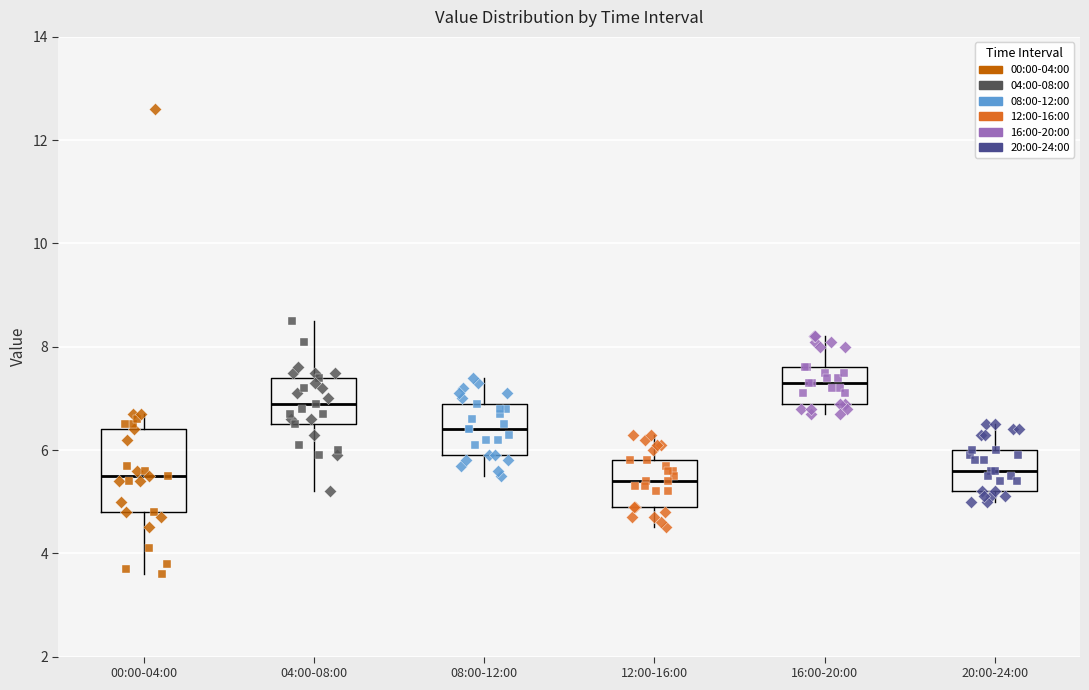

Reading left to right, read every box against the y-axis: the position of its median line, the range the box covers, and the ends of its whiskers. The values are not printed on the chart, so give them approximately, as read against the axis.

00:00-04:00: median 5.6, box 4.8 to 6.4, whiskers 3.6 to 6.8
04:00-08:00: median 7.0, box 6.6 to 7.4, whiskers 5.2 to 8.6
08:00-12:00: median 6.4, box 6.0 to 7.0, whiskers 5.6 to 7.4
12:00-16:00: median 5.4, box 5.0 to 5.8, whiskers 4.6 to 6.4
16:00-20:00: median 7.4, box 7.0 to 7.6, whiskers 6.8 to 8.2
20:00-24:00: median 5.6, box 5.2 to 6.0, whiskers 5.0 to 6.6